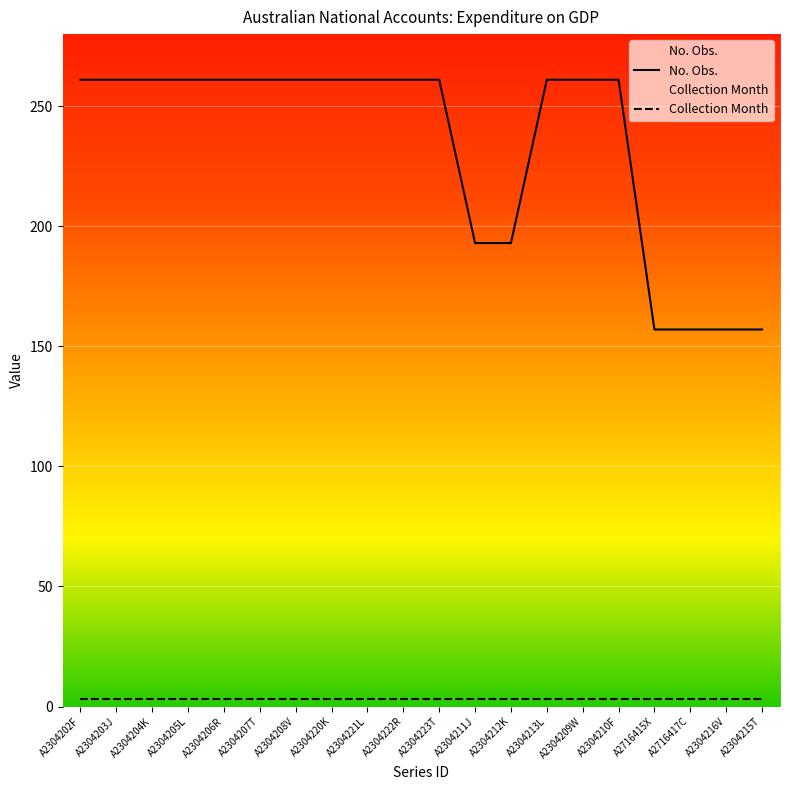

How many lines are shown in the chart?

2